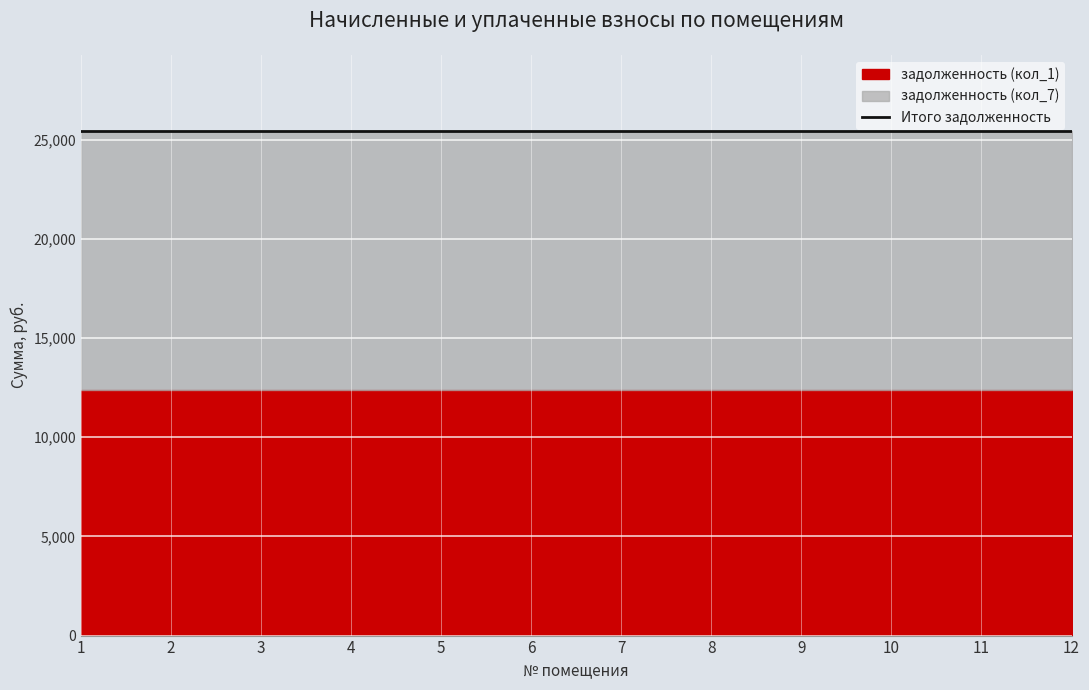

Reading left to right, list all the values displayed in this chart.

задолженность (кол_1): 12408.8	12408.8	12408.8	12408.8	12408.8	12408.8	12408.8	12408.8	12408.8	12408.8	12408.8	12408.8
задолженность (кол_7): 13058.6	13058.6	13058.6	13058.6	13058.6	13058.6	13058.6	13058.6	13058.6	13058.6	13058.6	13058.6